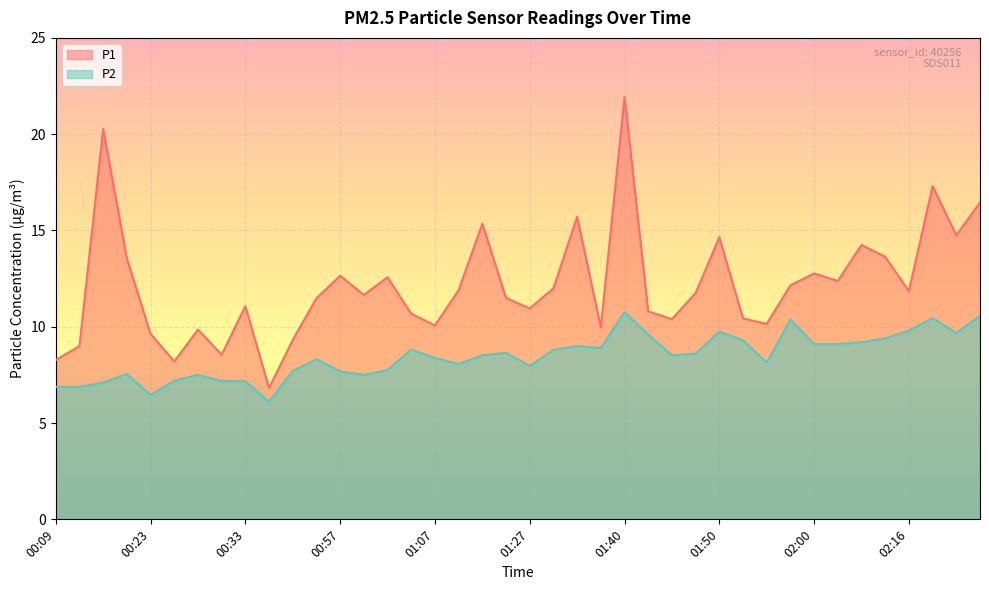

Which series changed the most between 01:44 and 01:54?

P2